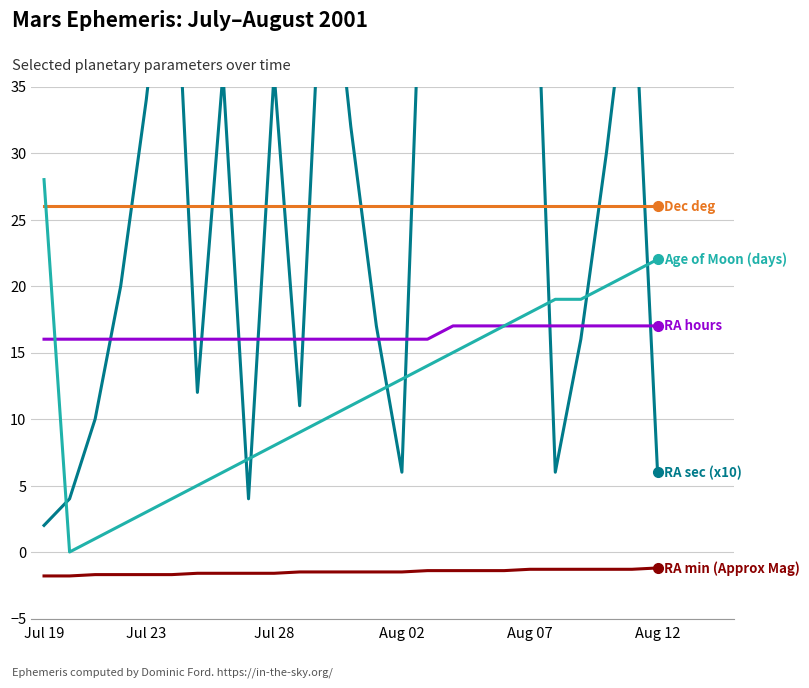

The Dec deg series shows 7.2 at 16. True or false?

False